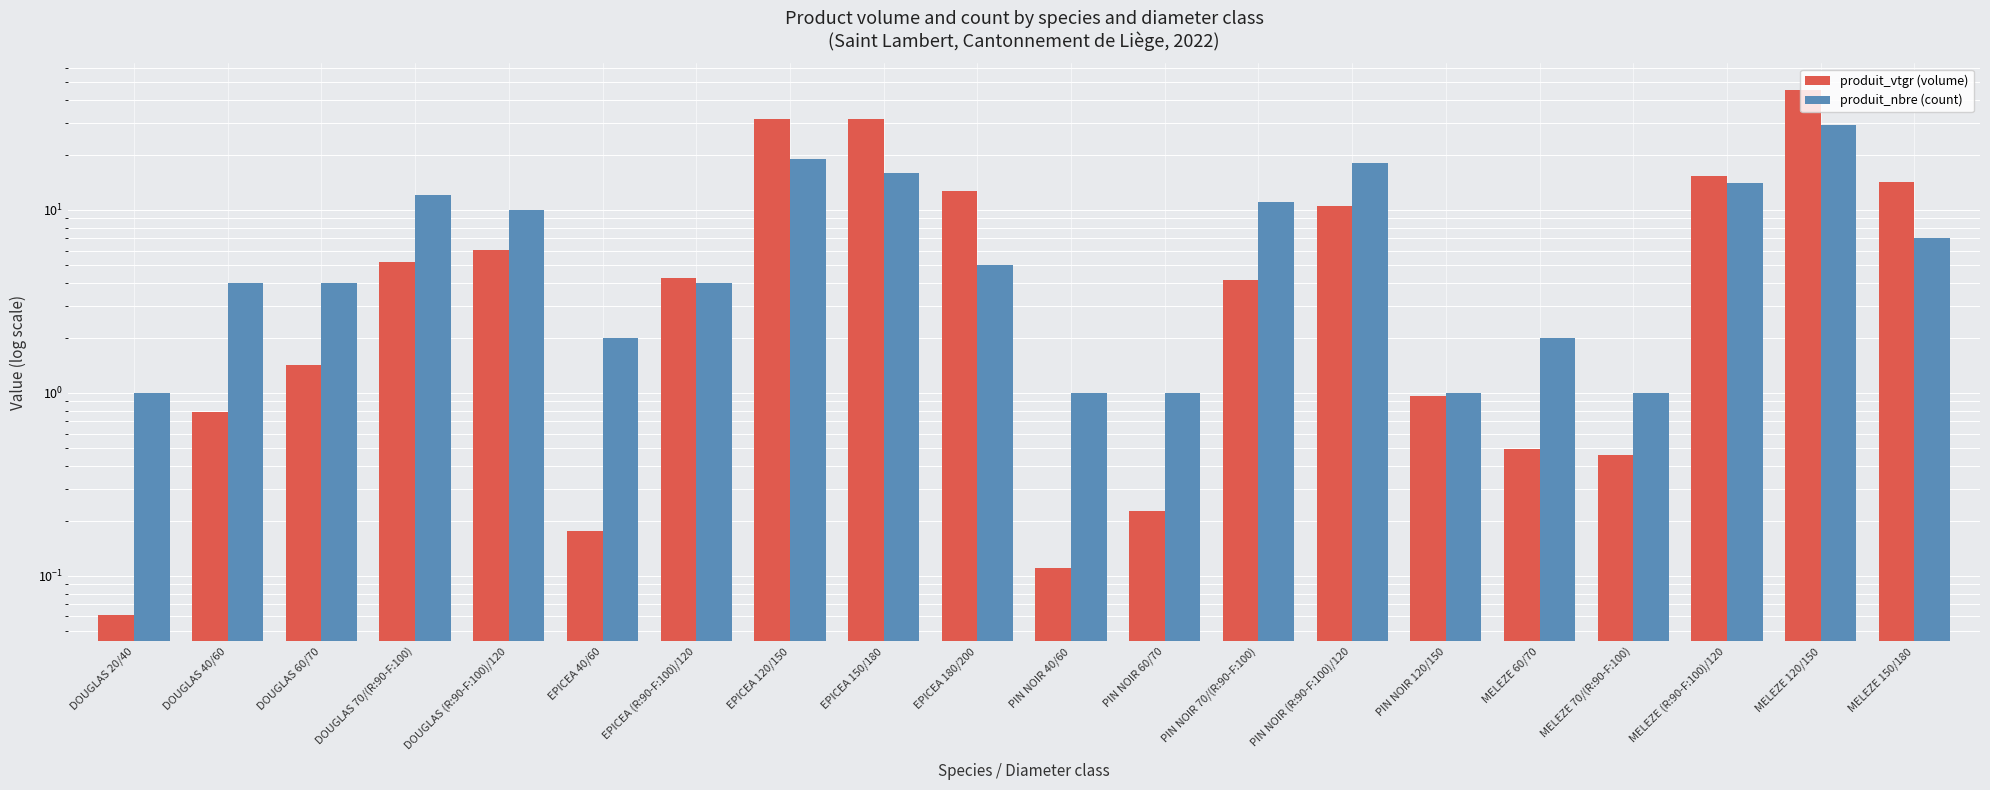

Rank the series by their maximum value, from lowest to highest.

produit_nbre (count), produit_vtgr (volume)